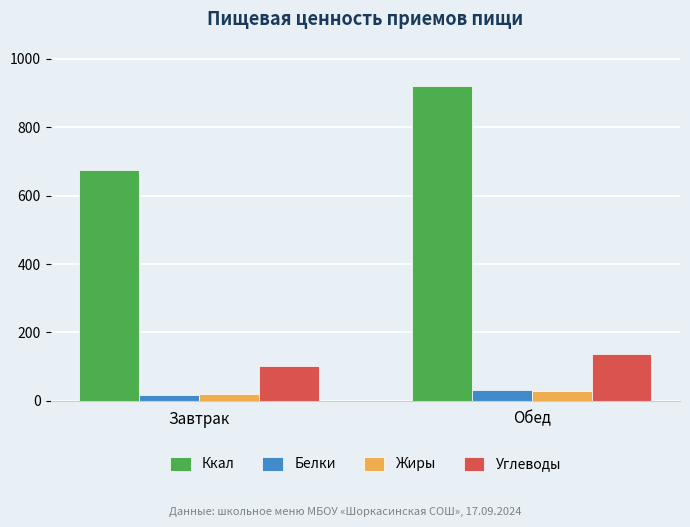

The Углеводы series shows 172.7 at Завтрак. True or false?

False